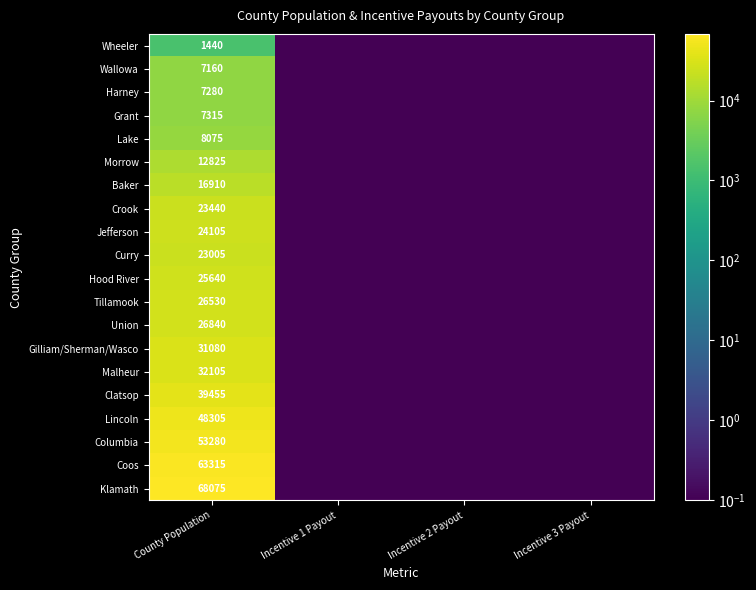

What is the difference between the highest and lowest values at County Population?

66635.0